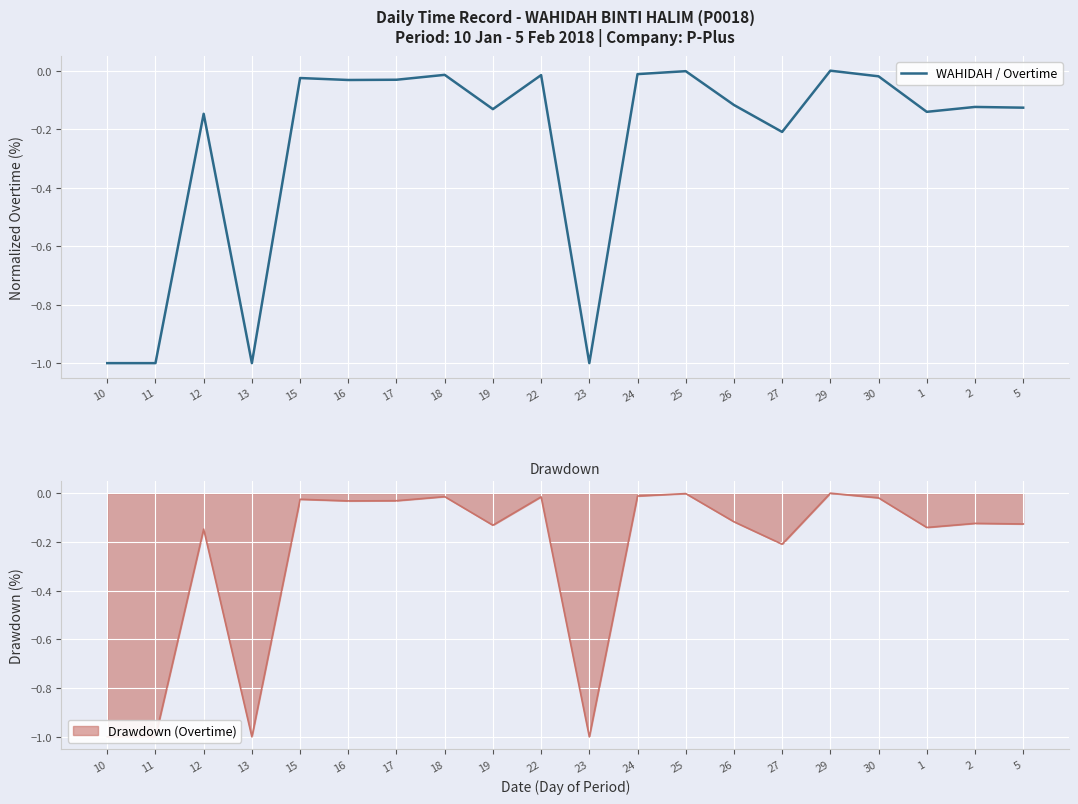

The chart shows a value of -0.0 at 17. True or false?

True